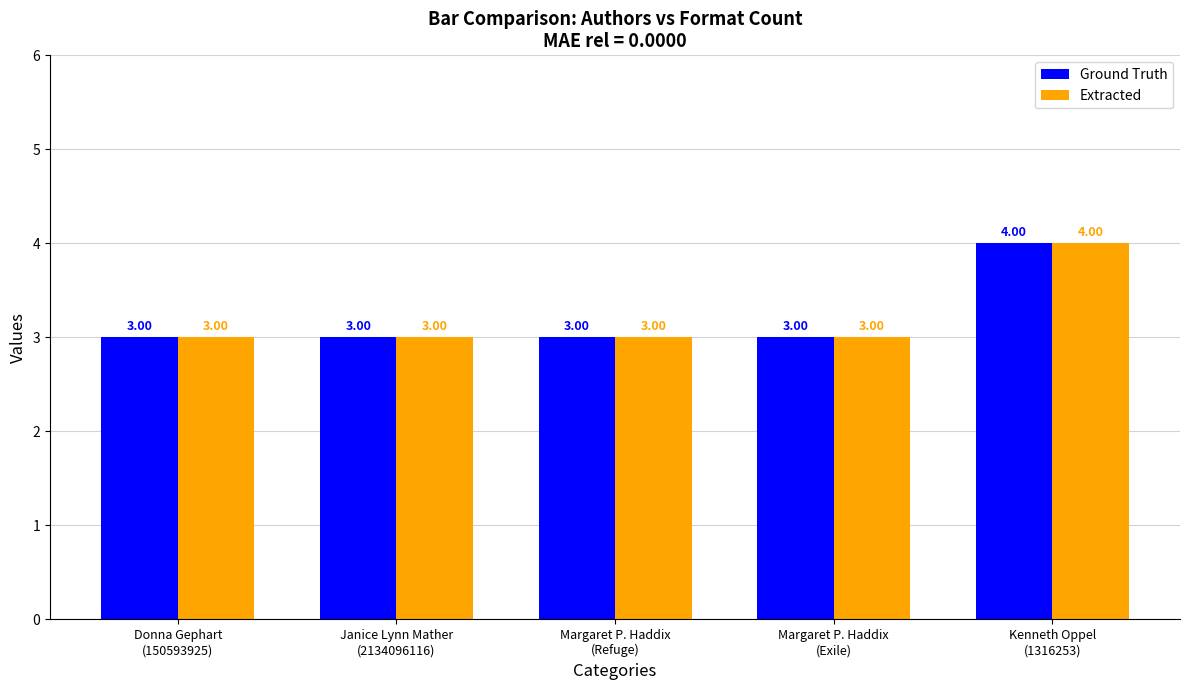

How many data points in Extracted are above 3?

1